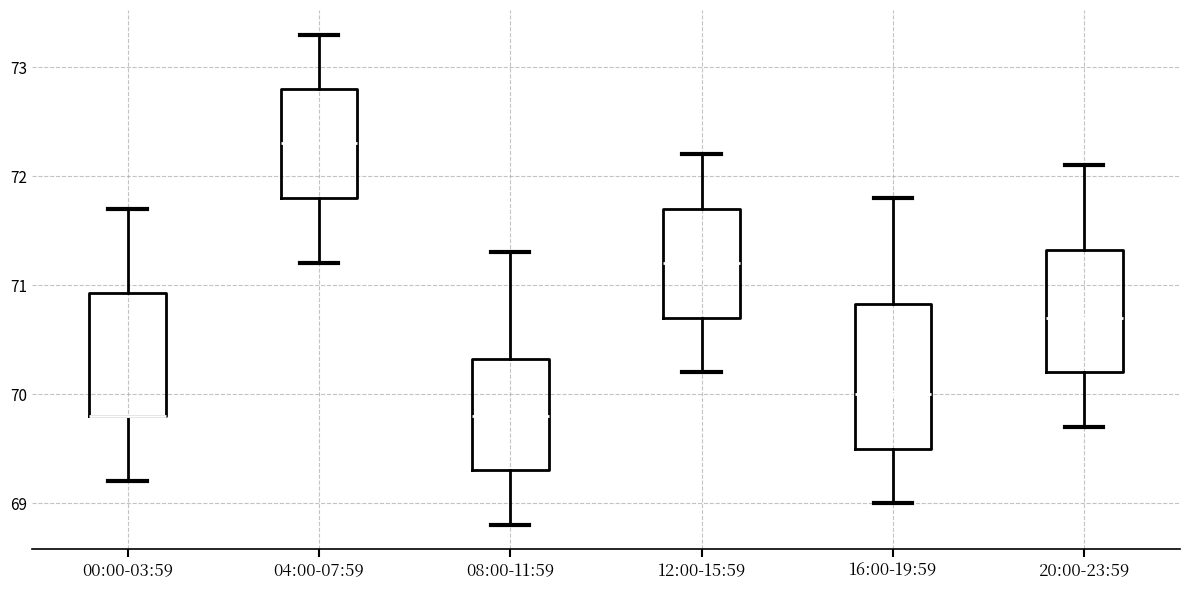

Reading left to right, read every box against the y-axis: the position of its median line, the range the box covers, and the ends of its whiskers. The values are not printed on the chart, so give them approximately, as read against the axis.

00:00-03:59: median 69.8 (drawn on the box's lower edge), box 69.8 to 70.9, whiskers 69.2 to 71.7
04:00-07:59: median 72.3, box 71.8 to 72.8, whiskers 71.2 to 73.3
08:00-11:59: median 69.8, box 69.3 to 70.3, whiskers 68.8 to 71.3
12:00-15:59: median 71.2, box 70.7 to 71.7, whiskers 70.2 to 72.2
16:00-19:59: median 70.0, box 69.5 to 70.8, whiskers 69.0 to 71.8
20:00-23:59: median 70.7, box 70.2 to 71.3, whiskers 69.7 to 72.1